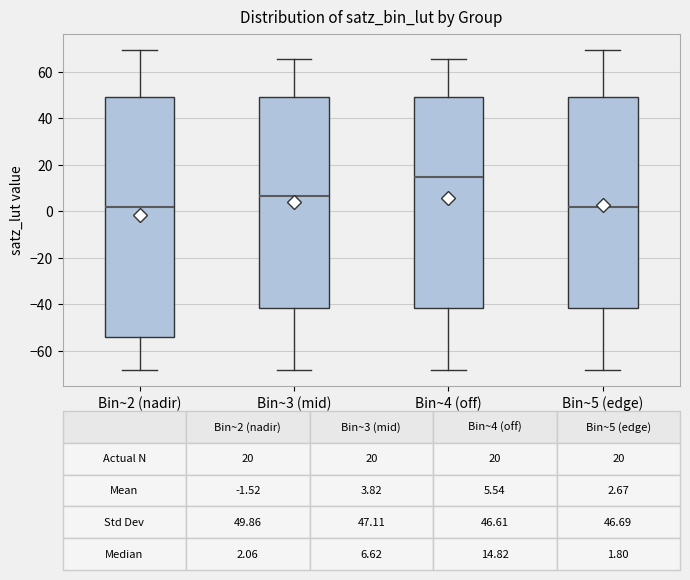

Which box is the tallest, from its lower edge to its upper edge?

Bin~2 (nadir)